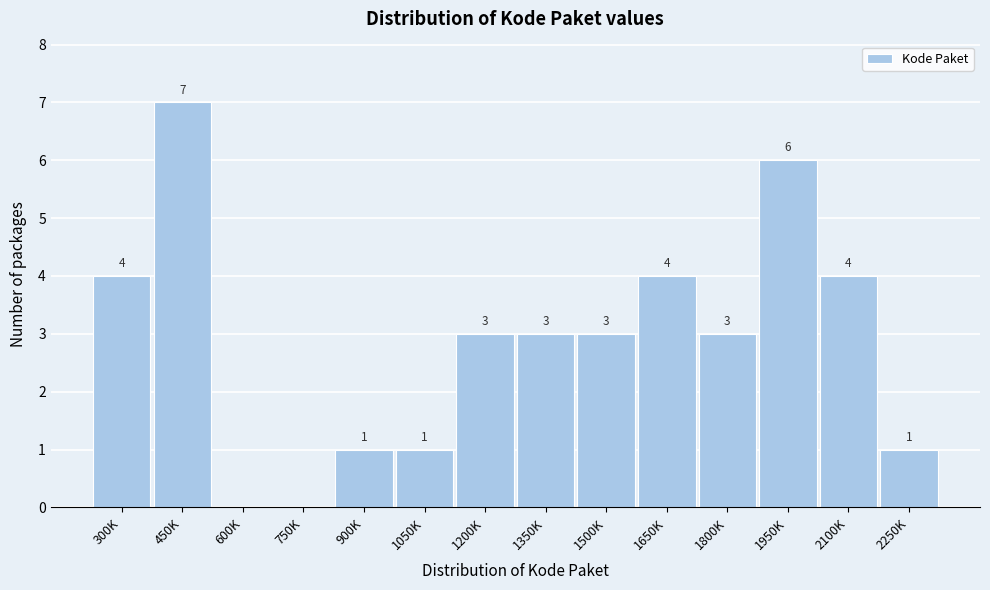

Reading left to right, list all the values displayed in this chart.

300K=4	450K=7	600K=0	750K=0	900K=1	1050K=1	1200K=3	1350K=3	1500K=3	1650K=4	1800K=3	1950K=6	2100K=4	2250K=1